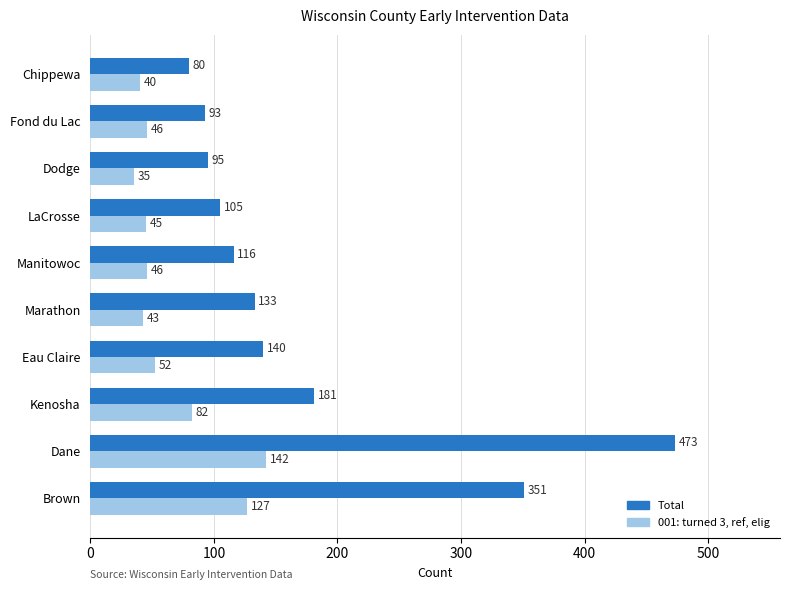

The Total series shows 145 at LaCrosse. True or false?

False